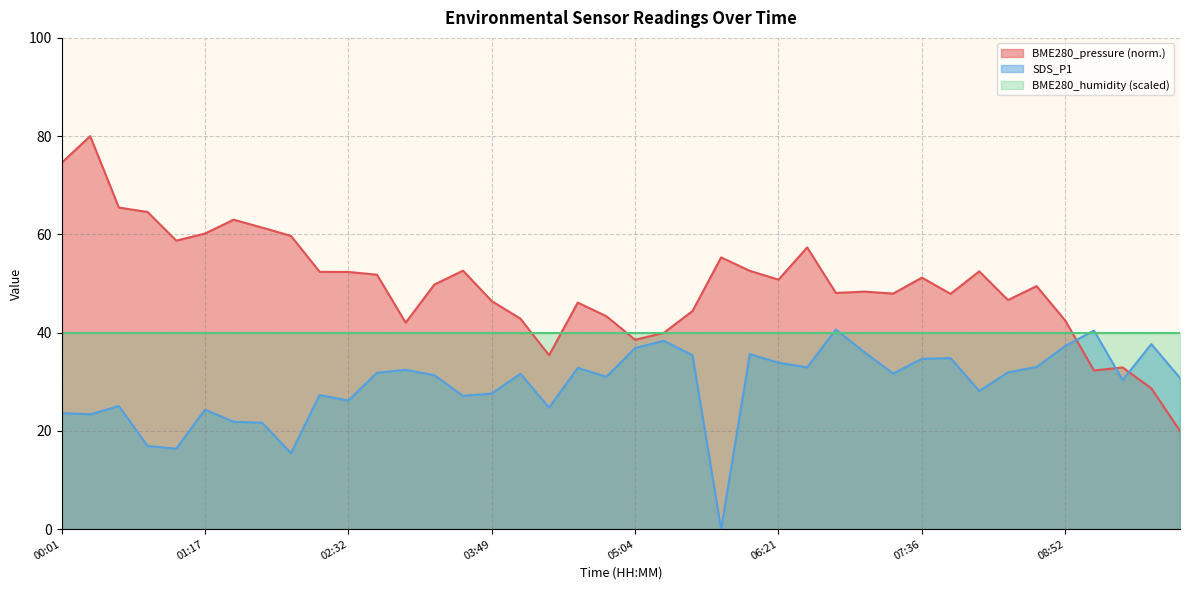

True or false: BME280_pressure and SDS_P1 intersect in this chart.

True